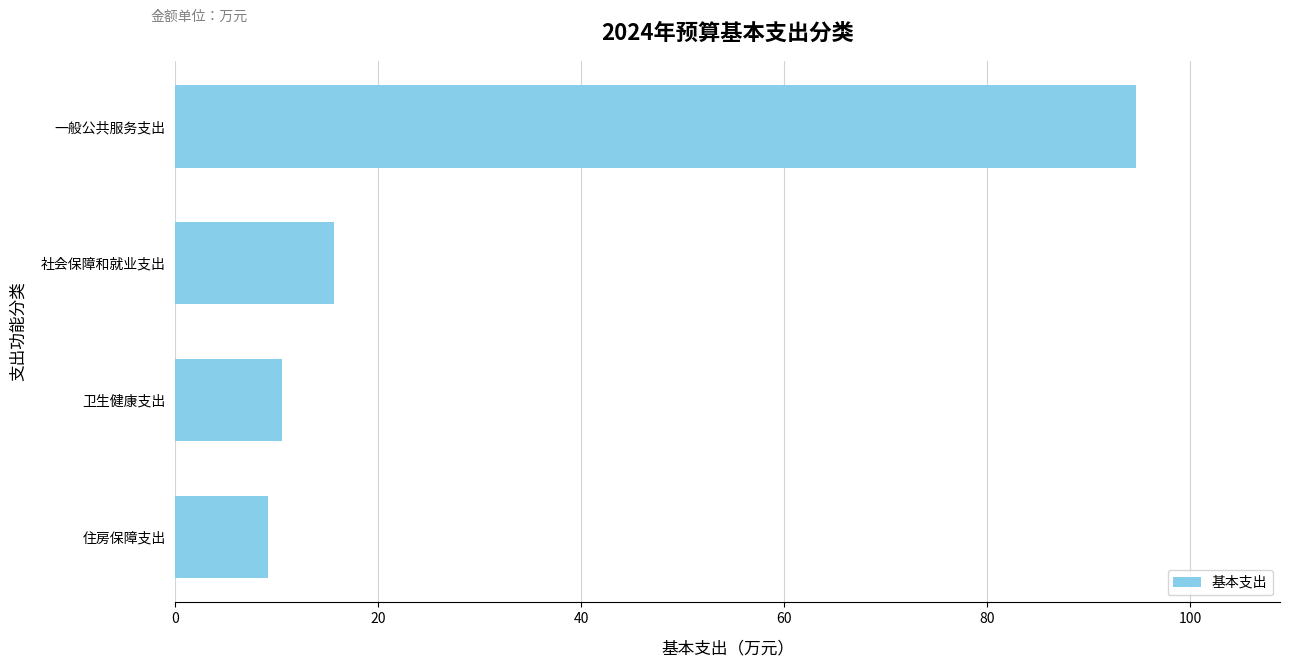

Which has a higher value, 一般公共服务支出 or 住房保障支出?

一般公共服务支出